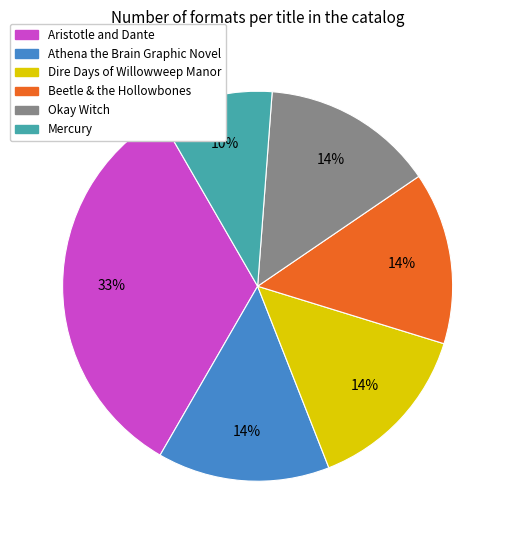

Combined, do Dire Days of Willowweep Manor and Aristotle and Dante account for over 50%?

No